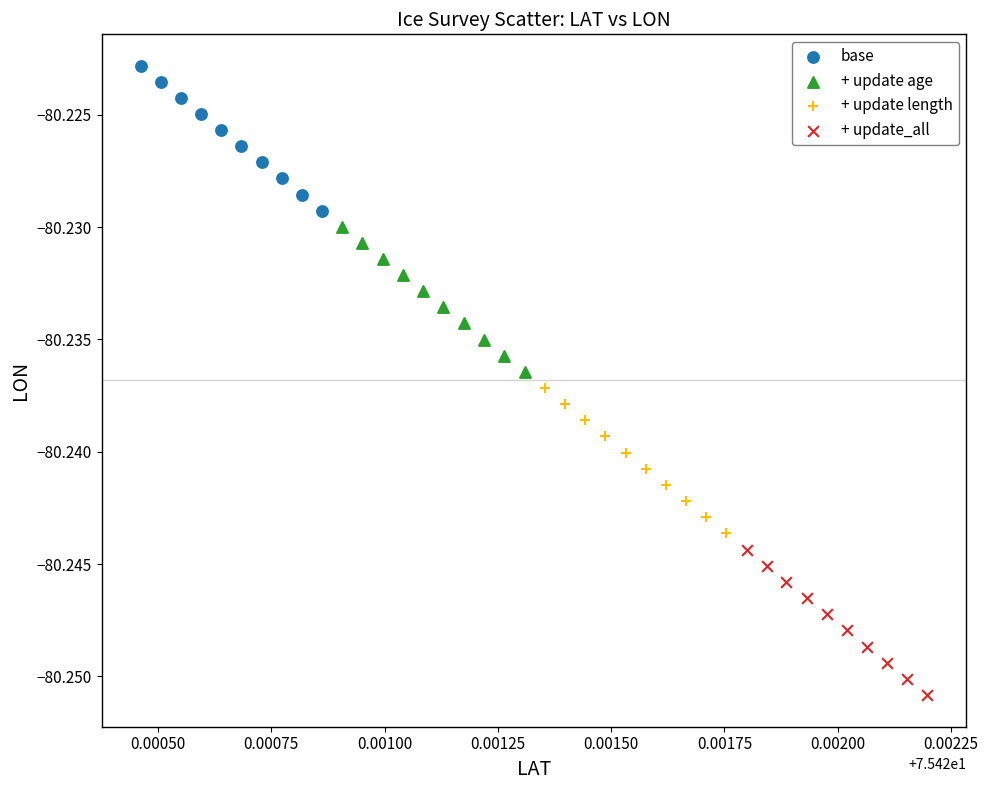

Which series reaches the minimum Y coordinate?

+ update_all